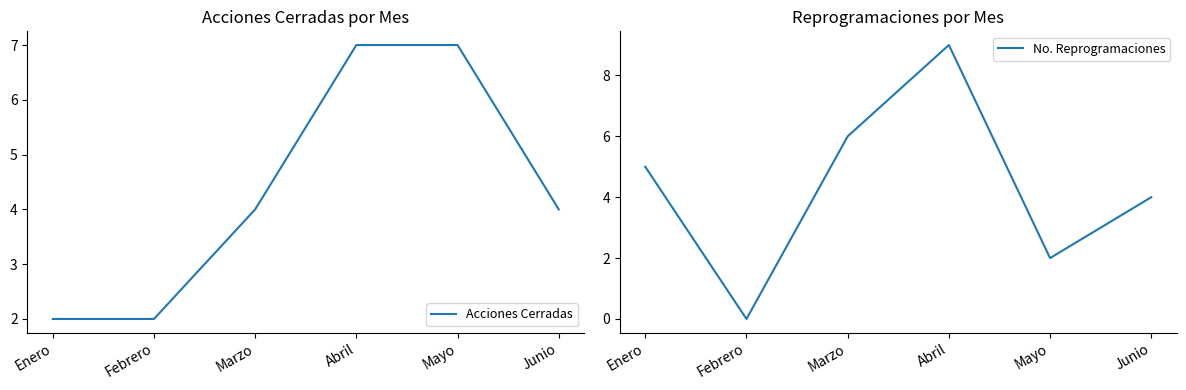

Reading left to right, extract all data points from this chart.

Acciones Cerradas: 2	2	4	7	7	4
No. Reprogramaciones: 5	0	6	9	2	4